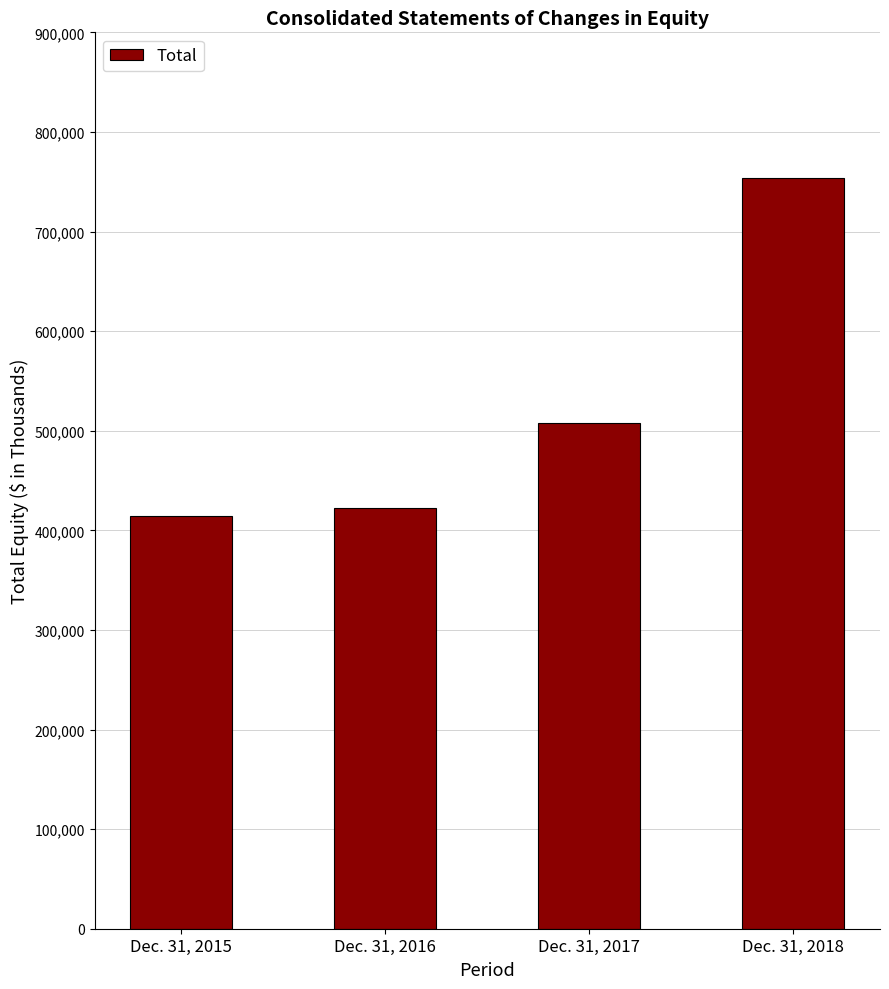

At which category does the chart reach its minimum across all series?

Dec. 31, 2015